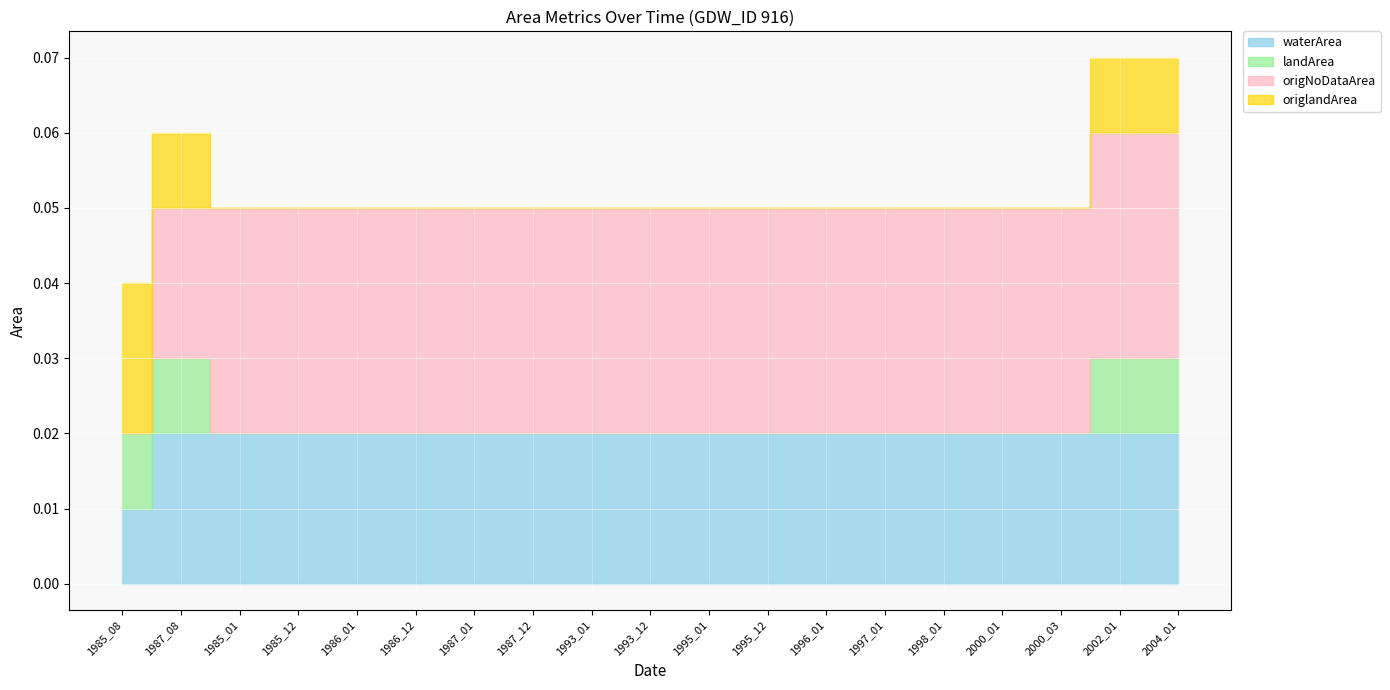

Rank the categories by origNoDataArea value from lowest to highest.

1985_08, 1987_08, 1985_01, 1985_12, 1986_01, 1986_12, 1987_01, 1987_12, 1993_01, 1993_12, 1995_01, 1995_12, 1996_01, 1997_01, 1998_01, 2000_01, 2000_03, 2002_01, 2004_01